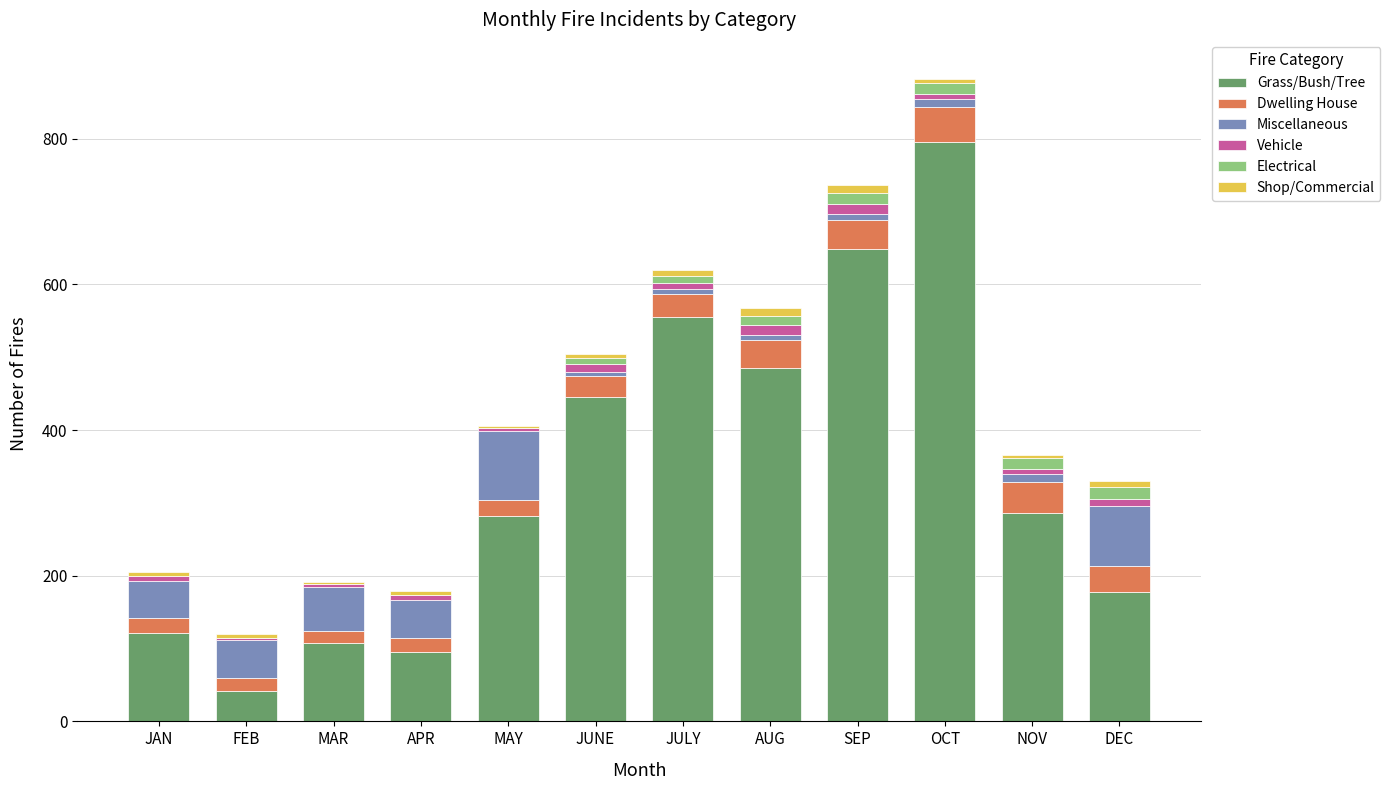

What is the sum of all Grass/Bush/Tree values?

4043